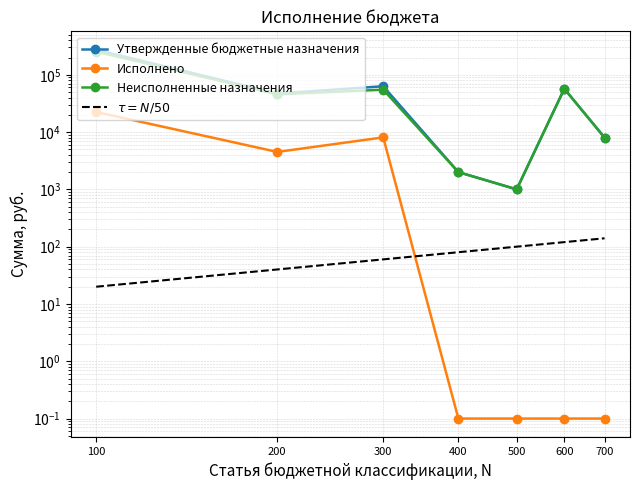

At which category does the chart reach its peak across all series?

100